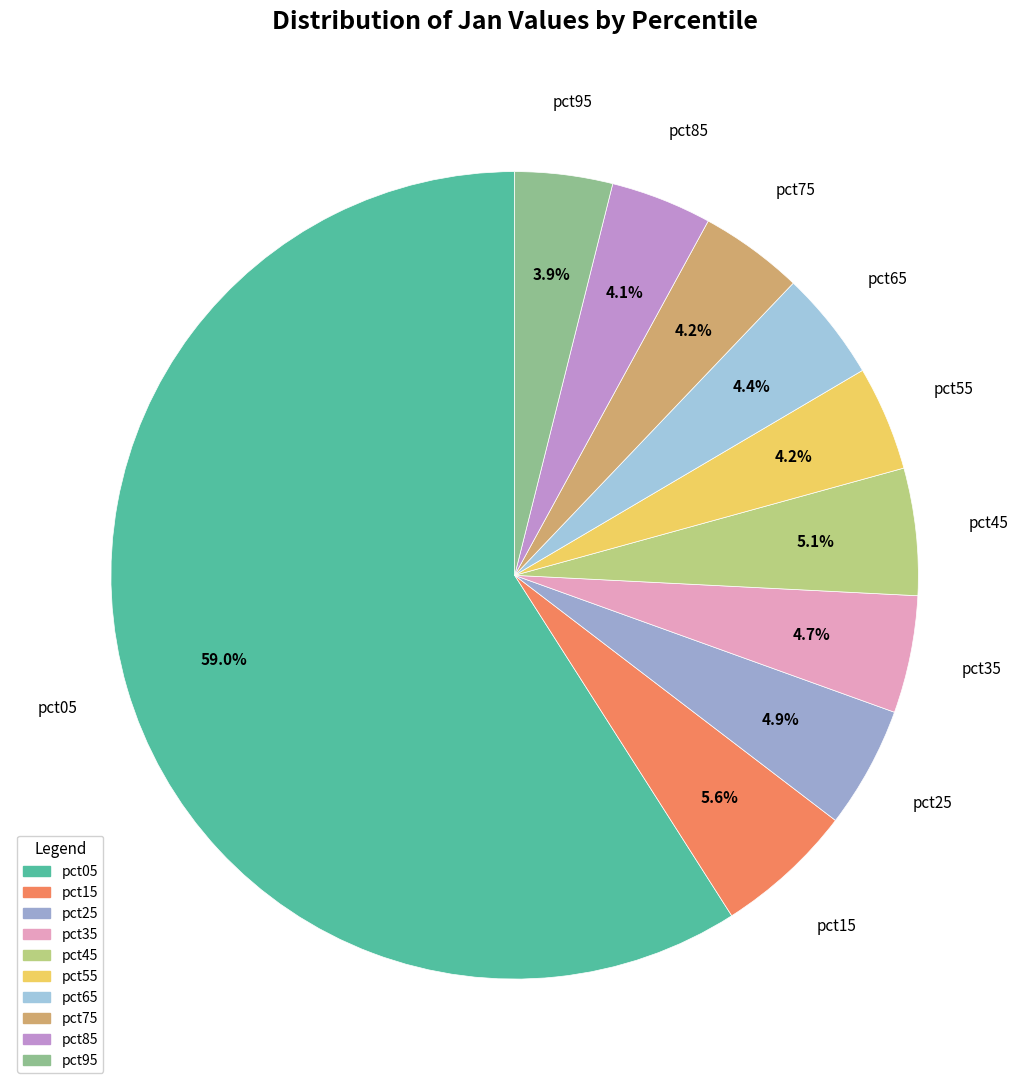

True or false: pct85 accounts for 4% of the total.

True